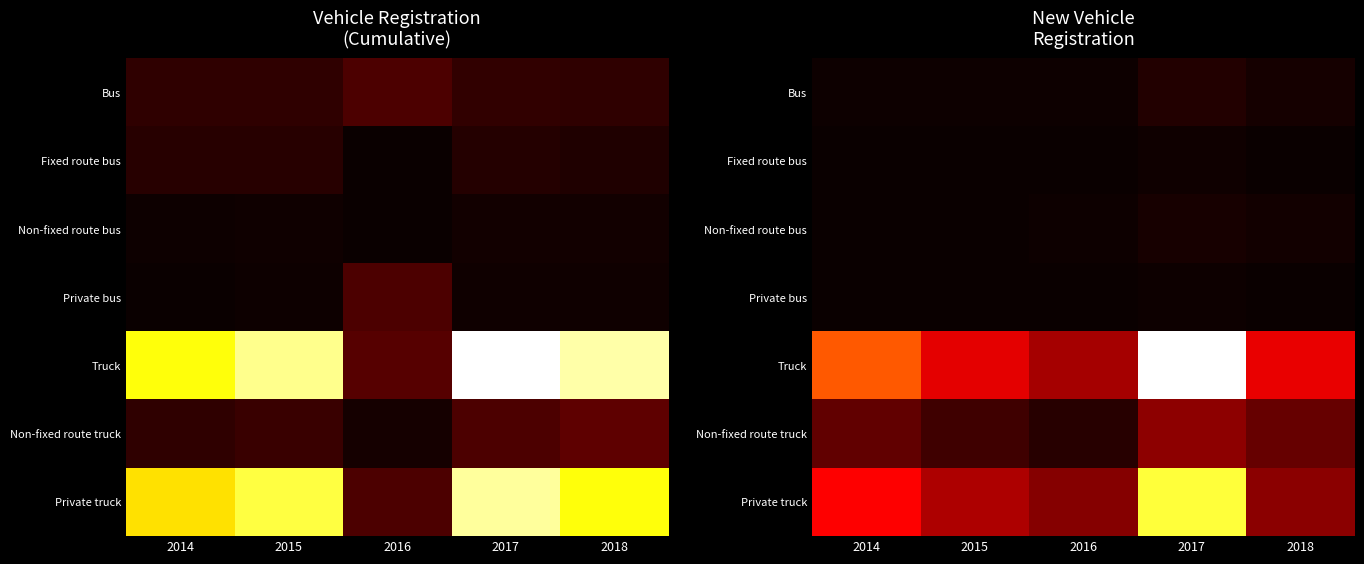

What is the total value across all series at 2016?

0.5